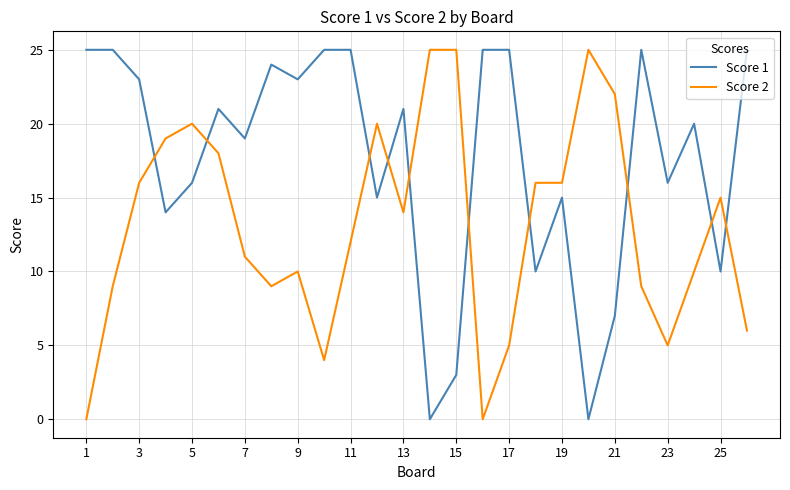

What is the sum of all Score 1 values?

457